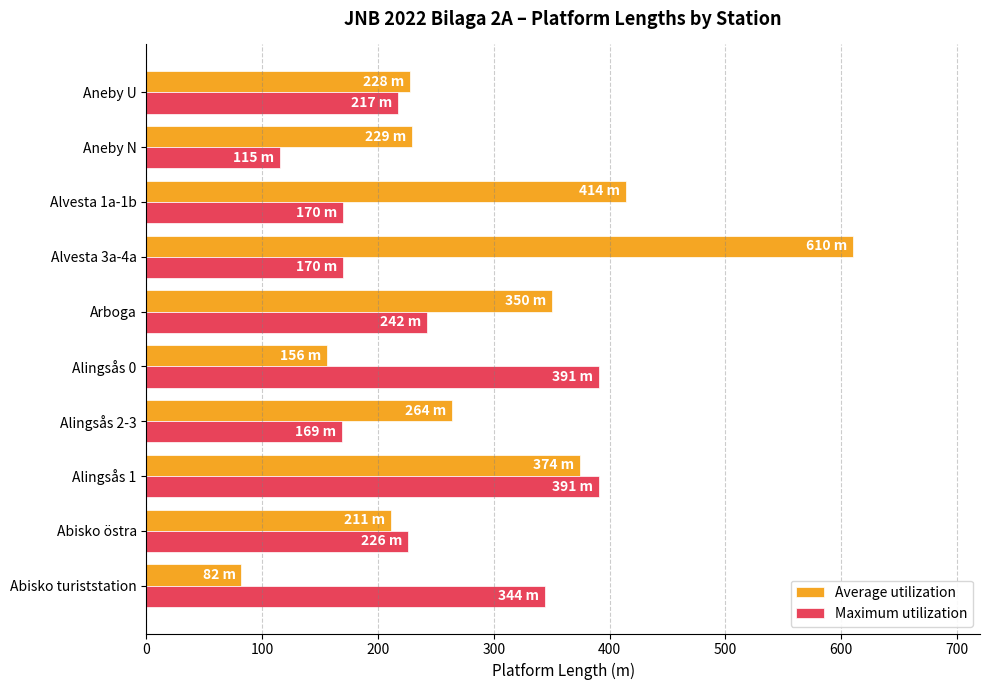

True or false: Maximum utilization has a value of 344 at Abisko turiststation.

True